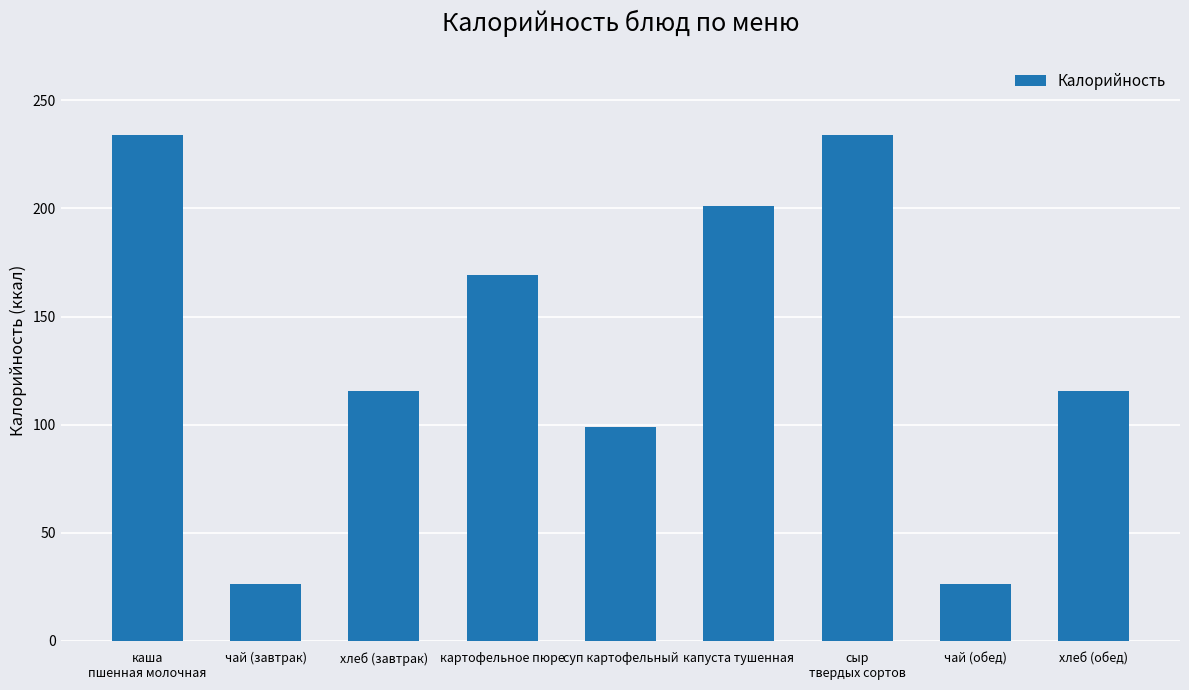

Reading left to right, extract all data points from this chart.

234.0	26.4	115.7	169.0	99.0	201.0	234.0	26.4	115.7